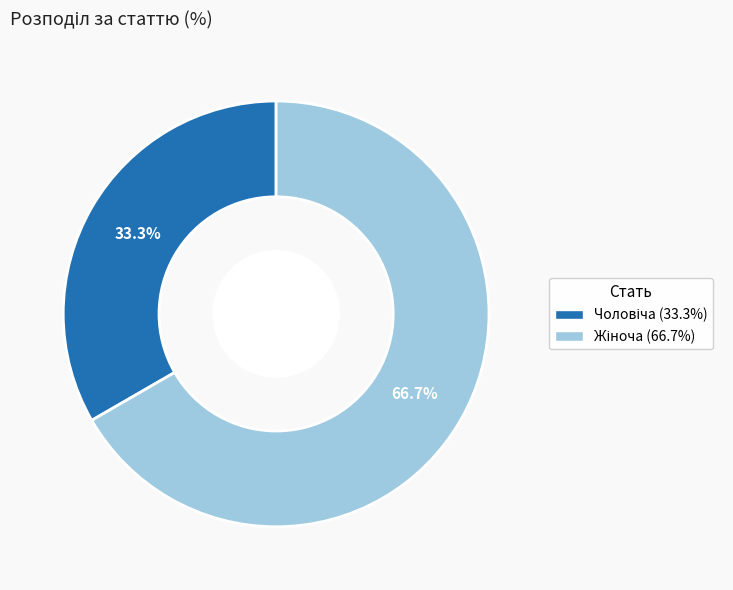

Does any single category account for the majority?

Yes